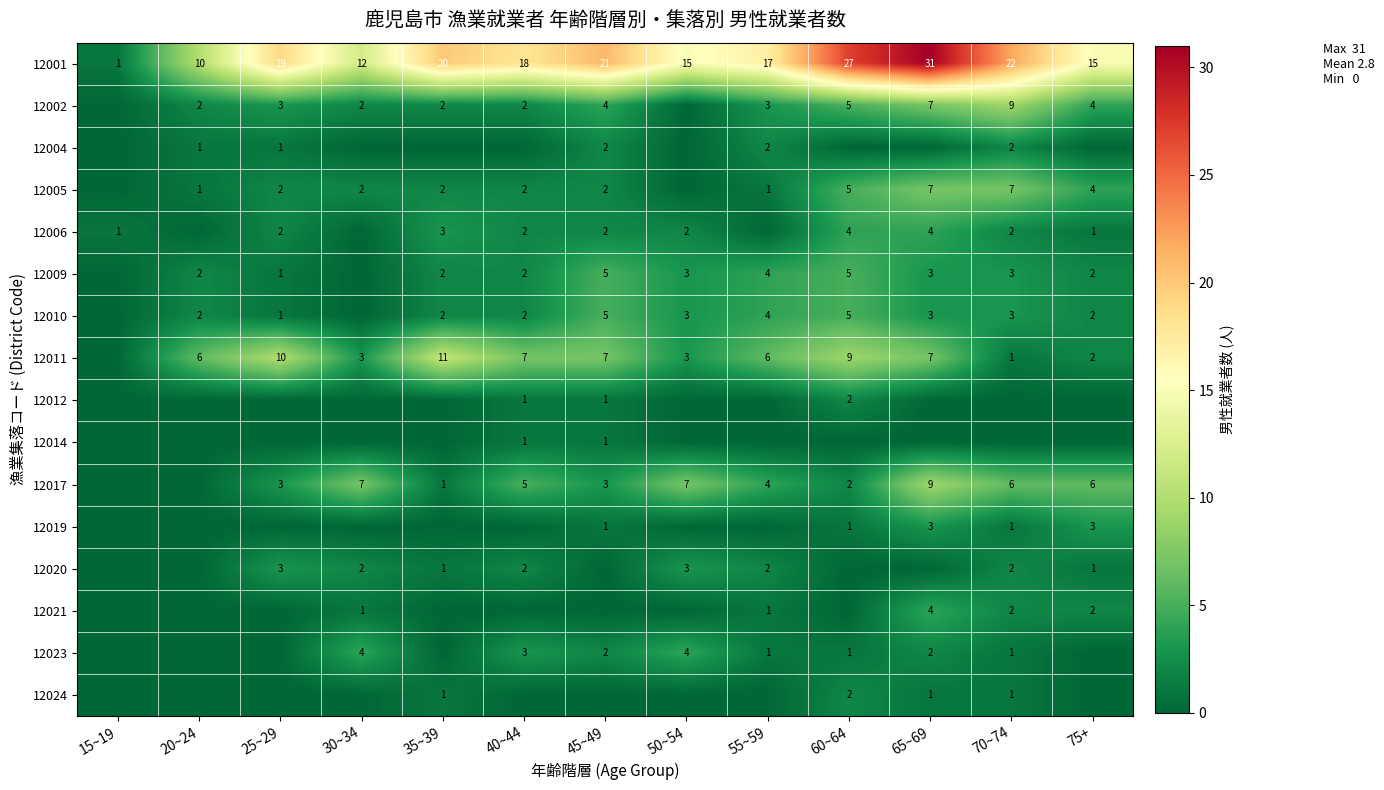

At which category is the sum across all series the highest?

65~69